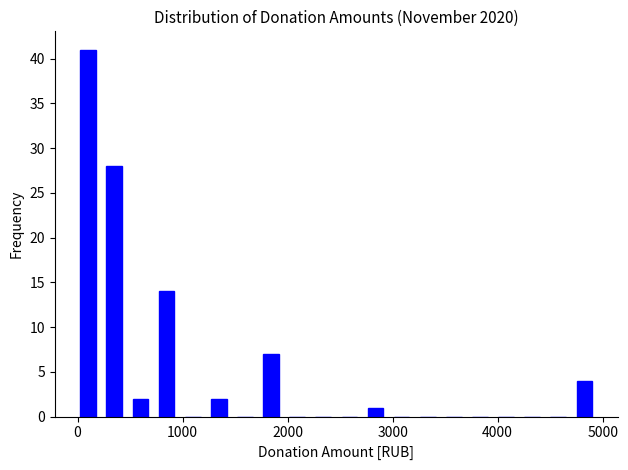

Read against the x-axis, roughly where is the centre of the tallest bar?

100